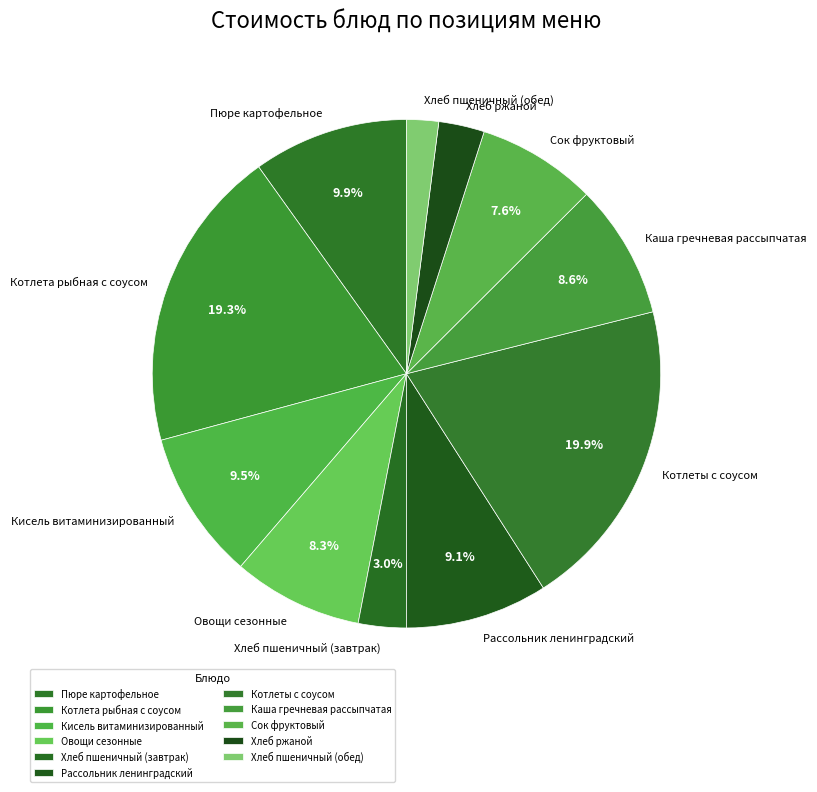

What is the ratio of the value at Сок фруктовый to the value at Котлеты с соусом?

0.4